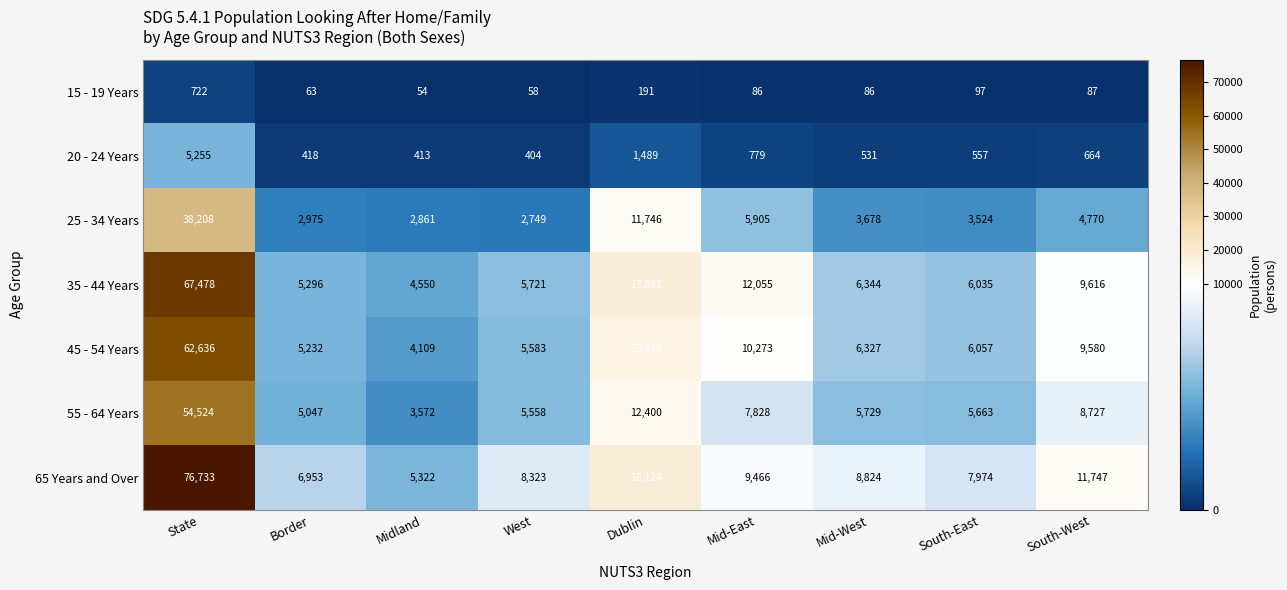

Is the value of 20 - 24 Years at Midland greater than the value of 35 - 44 Years at West?

No